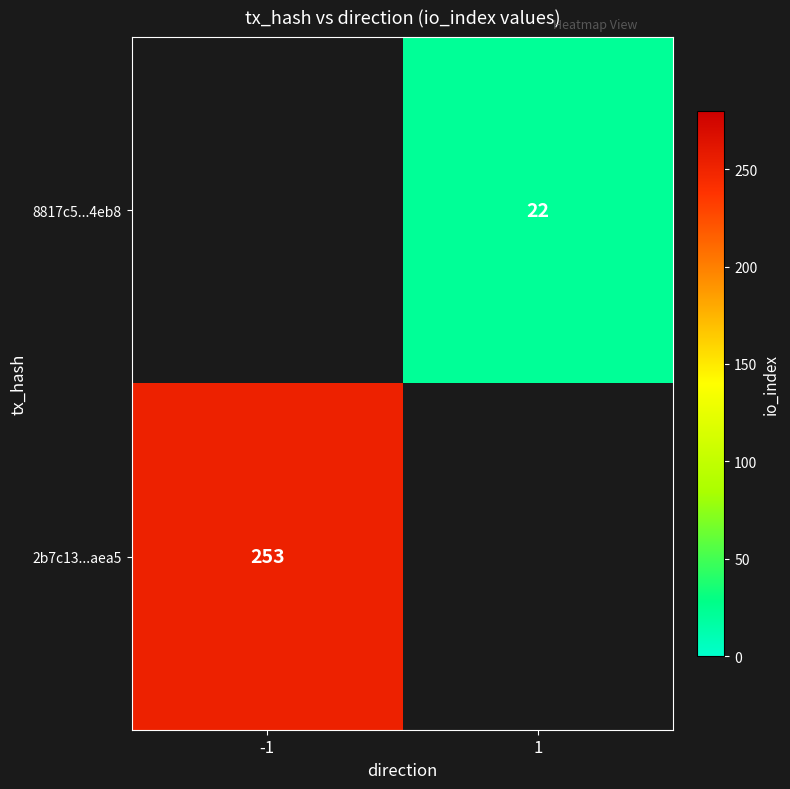

Is the value of 8817c5...4eb8 at 1 greater than the value of 2b7c13...aea5 at -1?

No